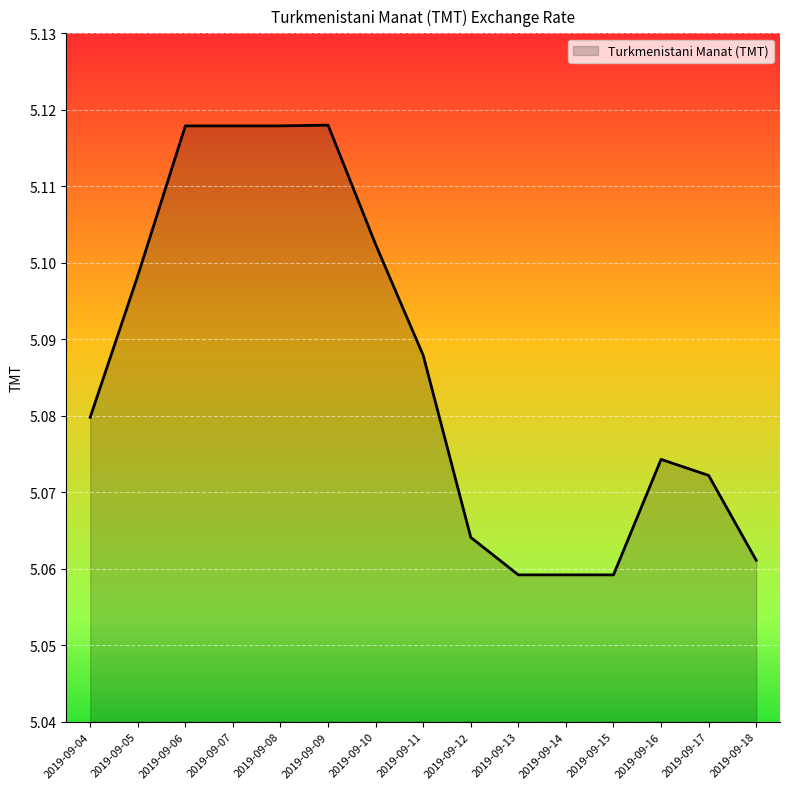

Approximately how many times larger is the value at 2019-09-16 compared to 2019-09-05?

1.0